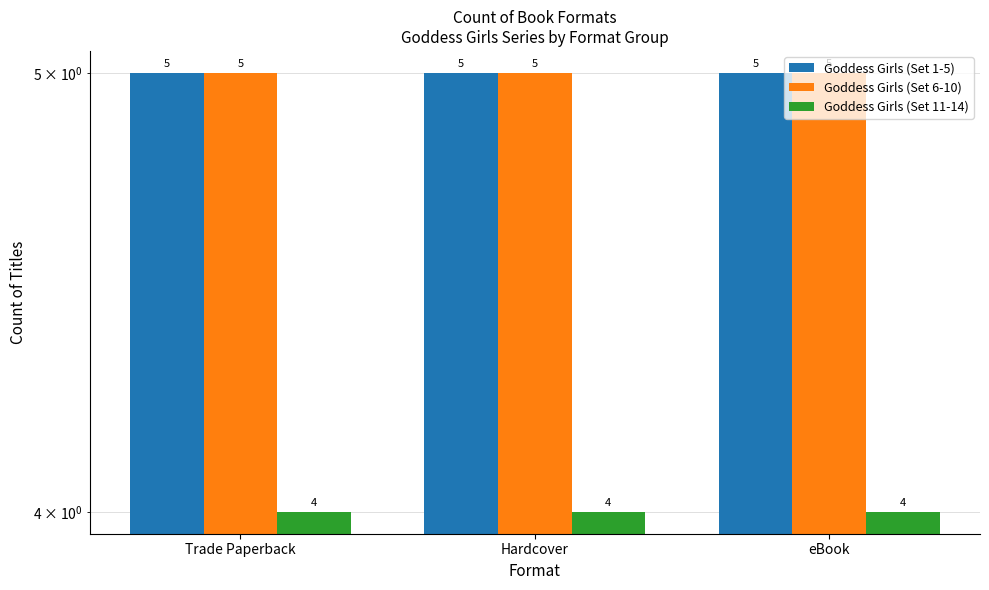

What is the smallest value displayed?

4